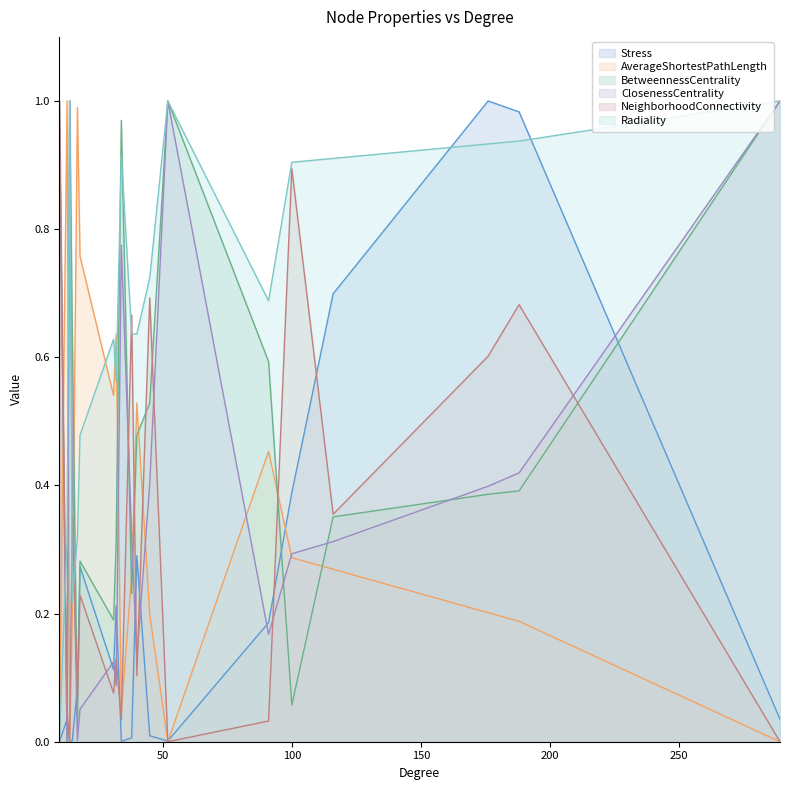

Reading left to right, list all the values displayed in this chart.

Stress: 0.0	0.0	0.0	0.0	0.1	0.3	0.1	0.2	0.0	0.0	0.3	0.0	0.0	0.2	0.4	0.7	1.0	1.0	0.0
AverageShortestPathLength: 0.0	1.0	0.0	0.2	1.0	0.8	0.5	0.6	0.0	0.3	0.5	0.2	0.0	0.5	0.3	0.3	0.2	0.2	0.0
BetweennessCentrality: 1.0	0.0	1.0	0.6	0.0	0.3	0.2	0.3	1.0	0.2	0.5	0.5	1.0	0.6	0.1	0.4	0.4	0.4	1.0
ClosenessCentrality: 1.0	0.0	1.0	0.4	0.0	0.1	0.1	0.1	0.8	0.3	0.1	0.4	1.0	0.2	0.3	0.3	0.4	0.4	1.0
NeighborhoodConnectivity: 1.0	0.0	0.0	0.4	0.1	0.2	0.1	0.1	0.0	0.7	0.1	0.7	0.0	0.0	0.9	0.4	0.6	0.7	0.0
Radiality: 0.0	0.3	1.0	0.2	0.3	0.5	0.6	0.6	0.9	0.6	0.6	0.7	1.0	0.7	0.9	0.9	0.9	0.9	1.0